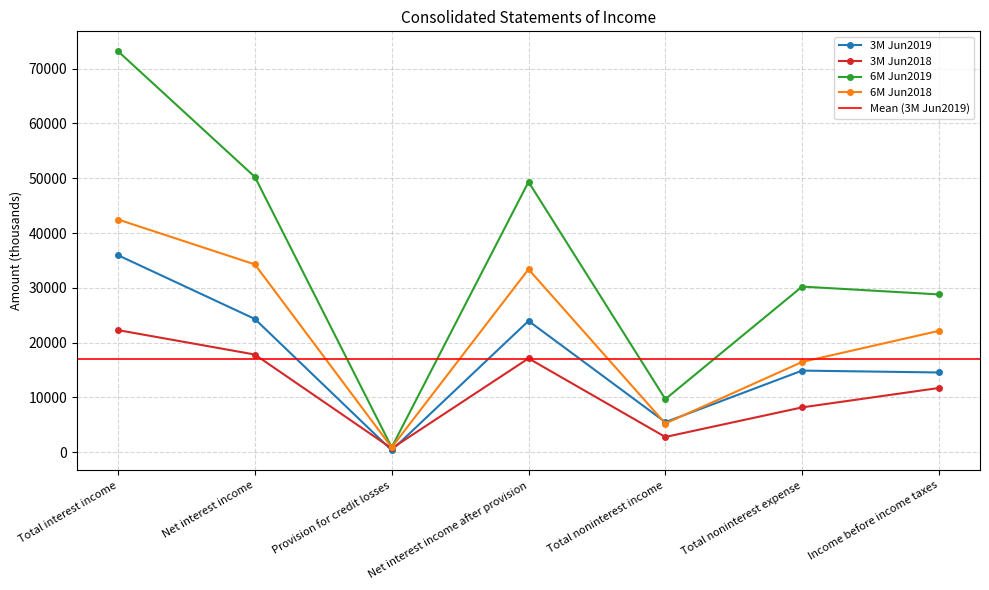

What position from the right is Income before income taxes?

1